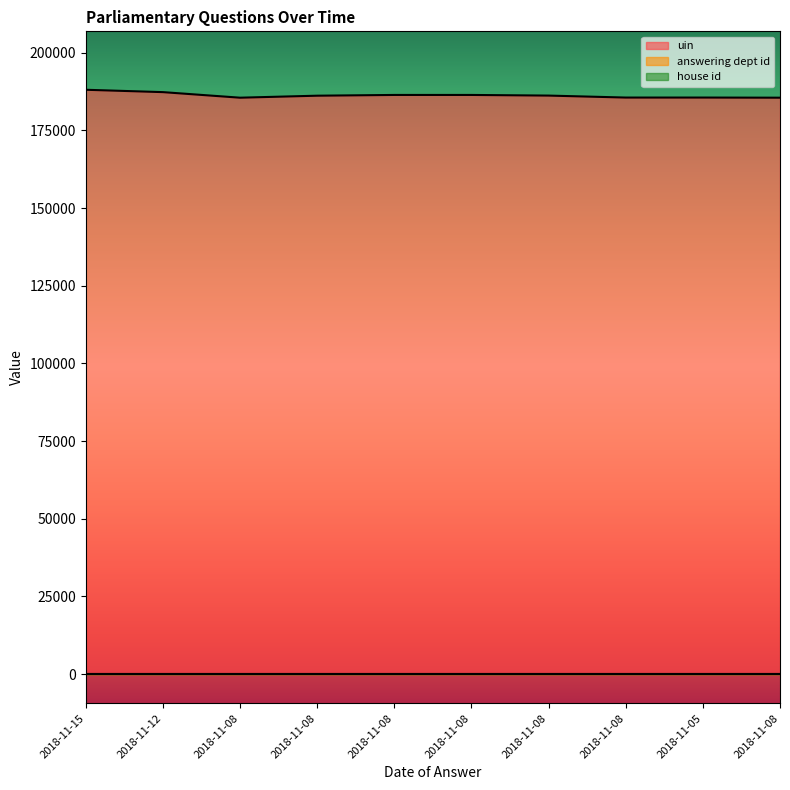

Where is the first local minimum for uin?

2018-11-08